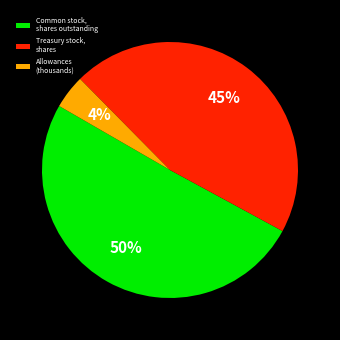

The Common stock, shares outstanding slice represents 64% of the pie. True or false?

False